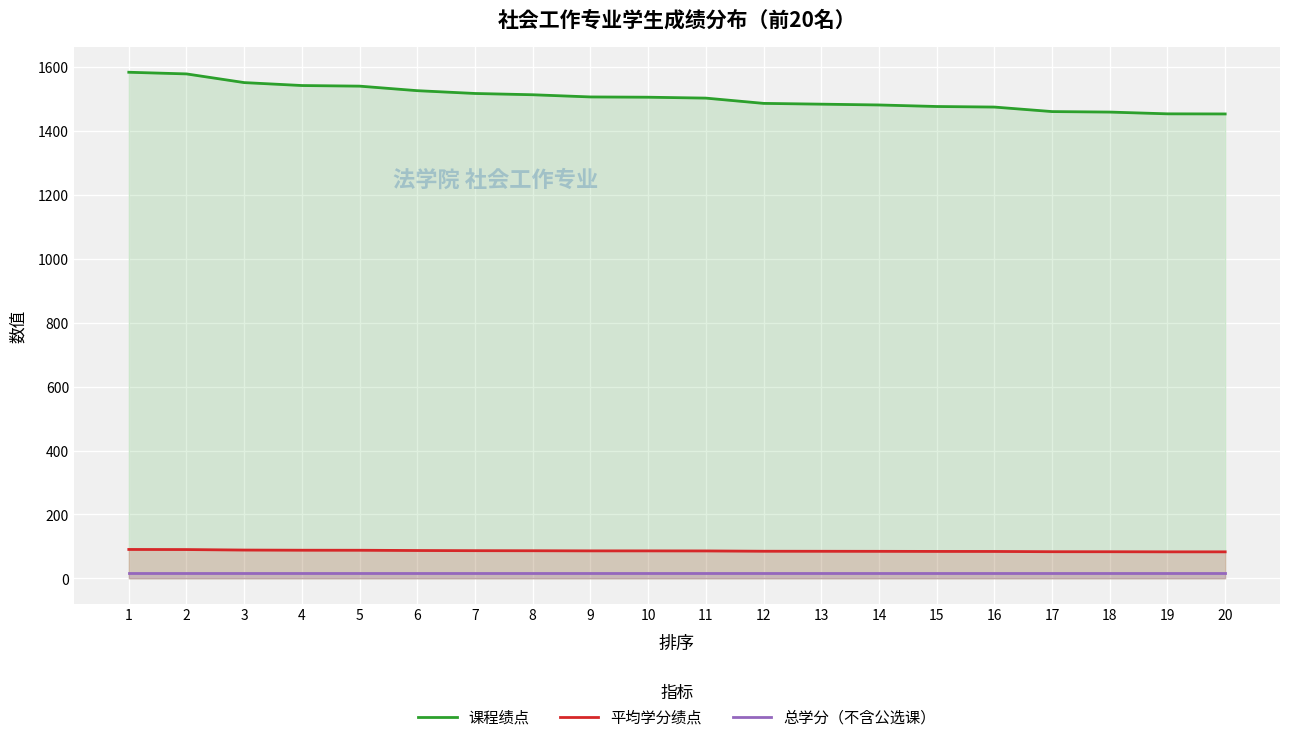

Reading left to right, list all the values displayed in this chart.

课程绩点: 1=1583.6	2=1578.4	3=1551.2	4=1542.0	5=1540.2	6=1526.0	7=1517.2	8=1513.2	9=1506.3	10=1505.5	11=1502.7	12=1486.2	13=1483.8	14=1481.2	15=1476.5	16=1474.7	17=1460.5	18=1459.0	19=1453.5	20=1453.2
平均学分绩点: 1=90.5	2=90.2	3=88.6	4=88.1	5=88.0	6=87.2	7=86.7	8=86.5	9=86.1	10=86.0	11=85.9	12=84.9	13=84.8	14=84.6	15=84.4	16=84.3	17=83.5	18=83.4	19=83.1	20=83.0
总学分（不含公选课）: 1=17.5	2=17.5	3=17.5	4=17.5	5=17.5	6=17.5	7=17.5	8=17.5	9=17.5	10=17.5	11=17.5	12=17.5	13=17.5	14=17.5	15=17.5	16=17.5	17=17.5	18=17.5	19=17.5	20=17.5